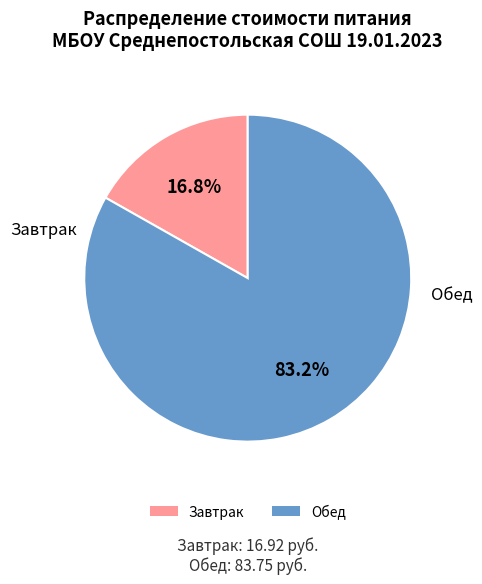

What is the ratio of the value at Завтрак to the value at Обед?

0.2